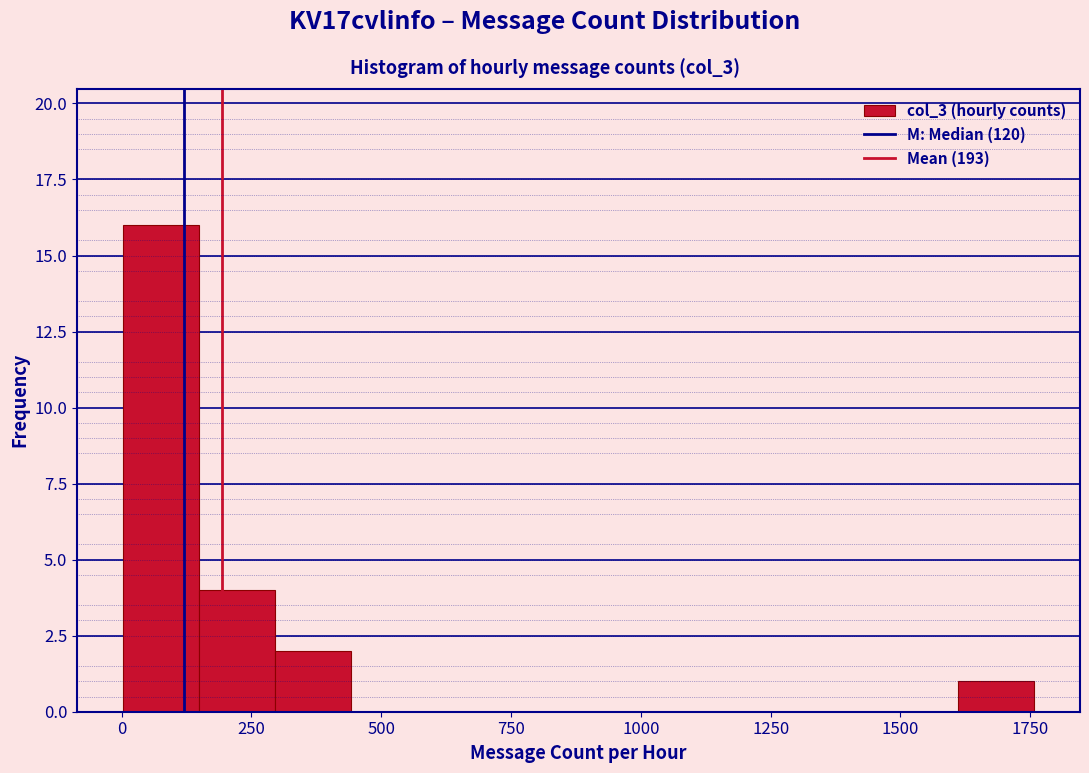

Read against the x-axis, roughly where is the centre of the tallest bar?

100